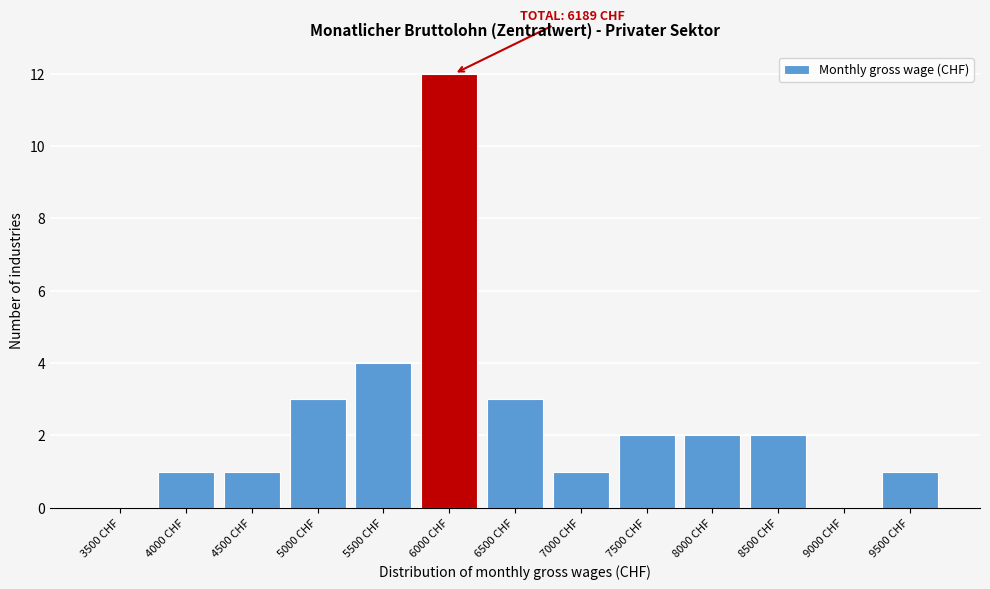

Reading left to right, extract all data points from this chart.

3500 CHF=0	4000 CHF=1	4500 CHF=1	5000 CHF=3	5500 CHF=4	6000 CHF=12	6500 CHF=3	7000 CHF=1	7500 CHF=2	8000 CHF=2	8500 CHF=2	9000 CHF=0	9500 CHF=1